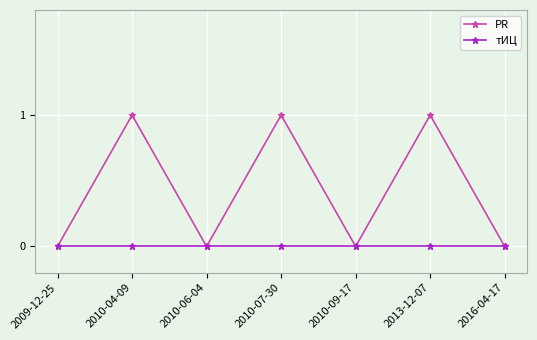

Is the value of тИЦ at 2010-09-17 greater than the value of PR at 2013-12-07?

No